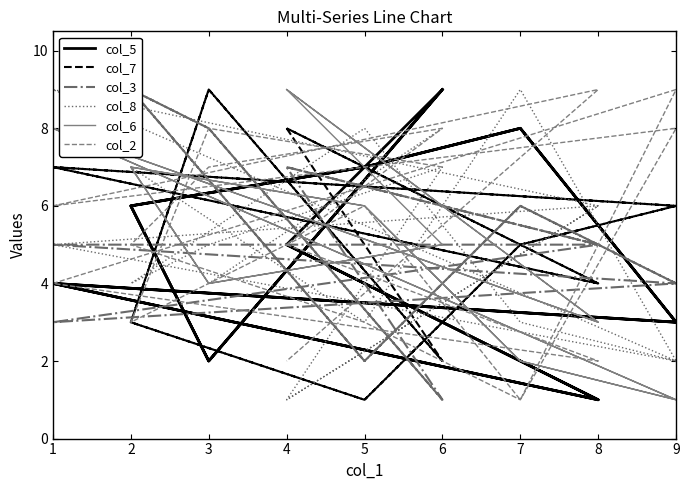

How many times do col_6 and col_8 cross each other?

8